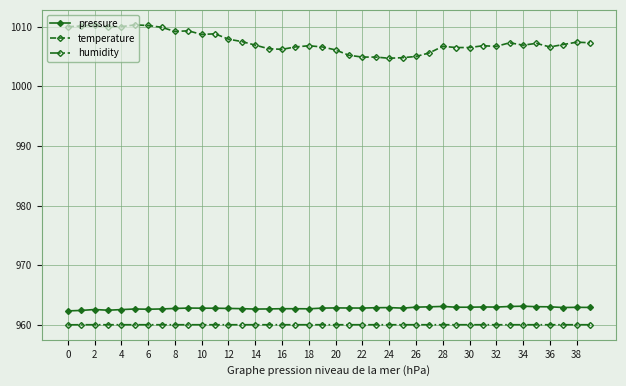

What is the smallest value displayed?

960.0